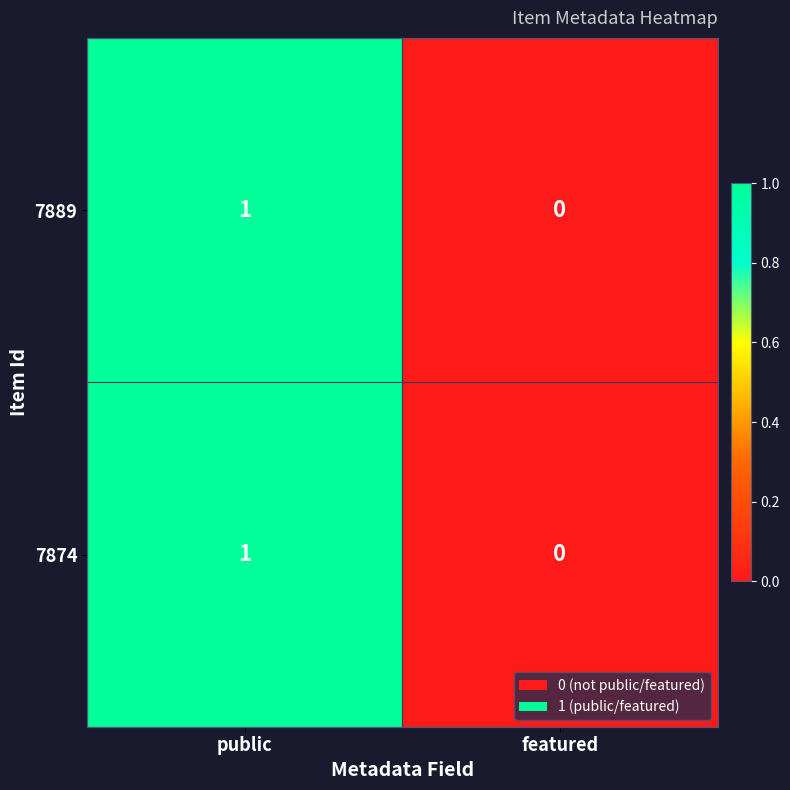

Is the value of 7874 at public greater than the value of 7889 at featured?

Yes